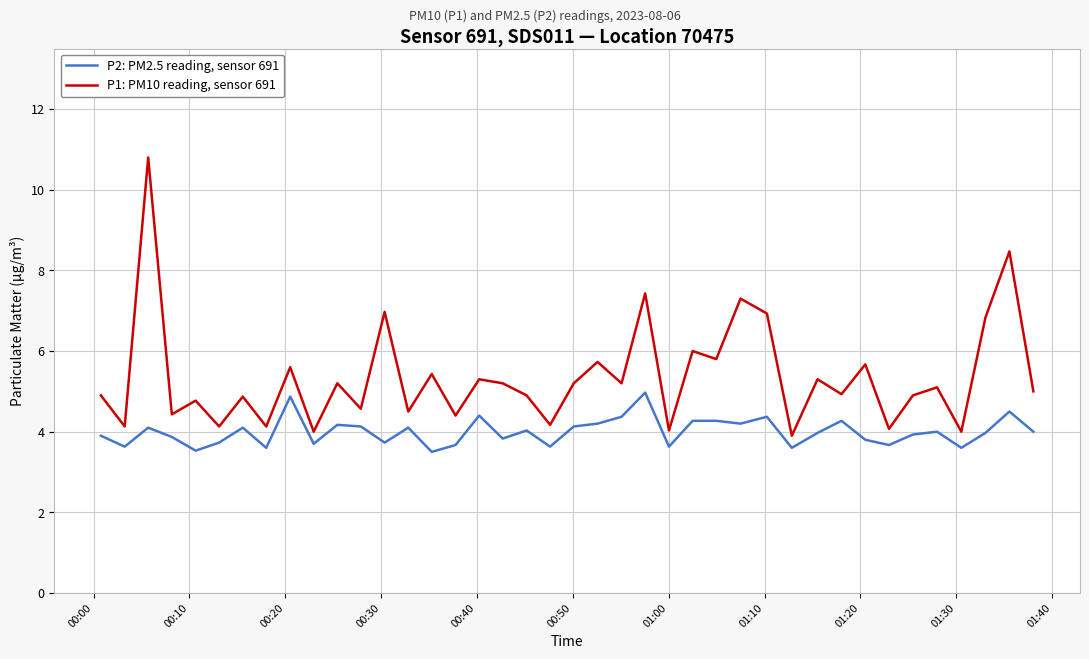

Which series has the widest spread of values?

P1: PM10 reading, sensor 691